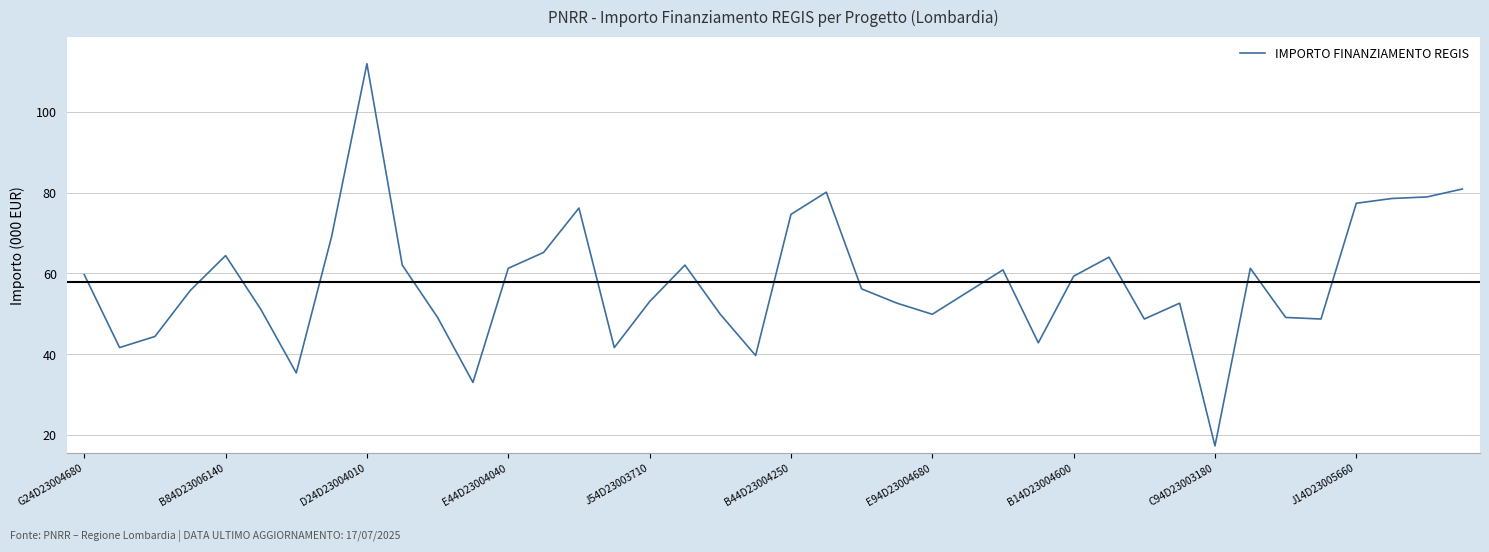

What is the difference between the maximum and minimum values?

94.7